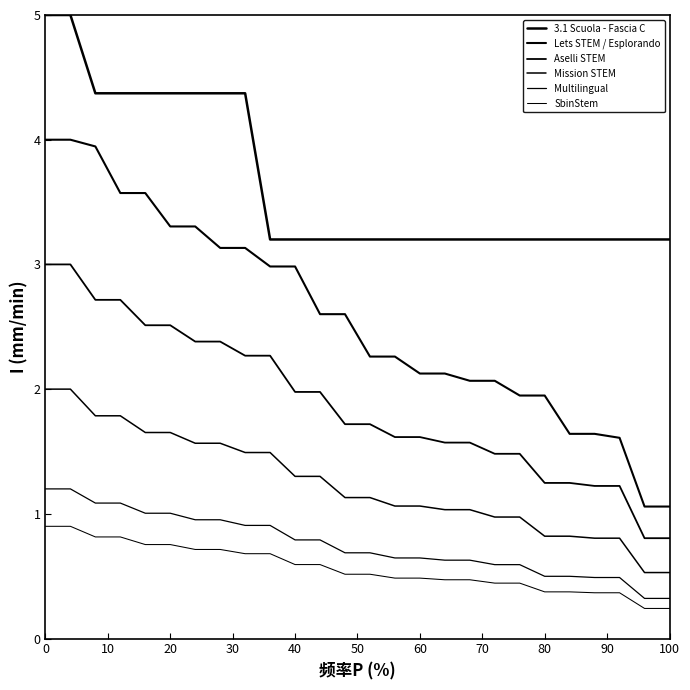

True or false: SbinStem has more than 2 points higher than both neighbors.

False